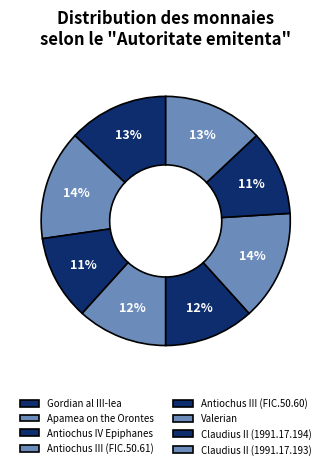

To the nearest percent, what percentage of the pie is Valerian?

14%